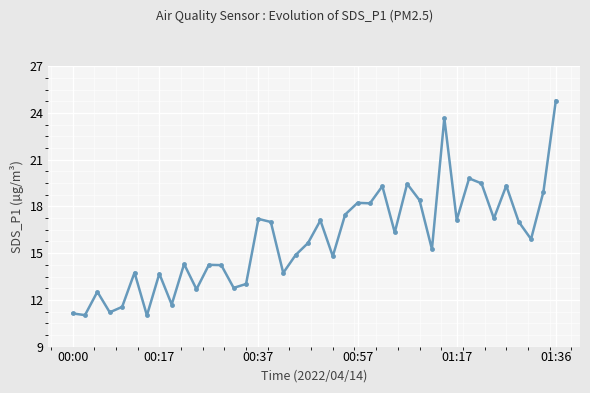

What is the value of the 19th point from the left?

14.9